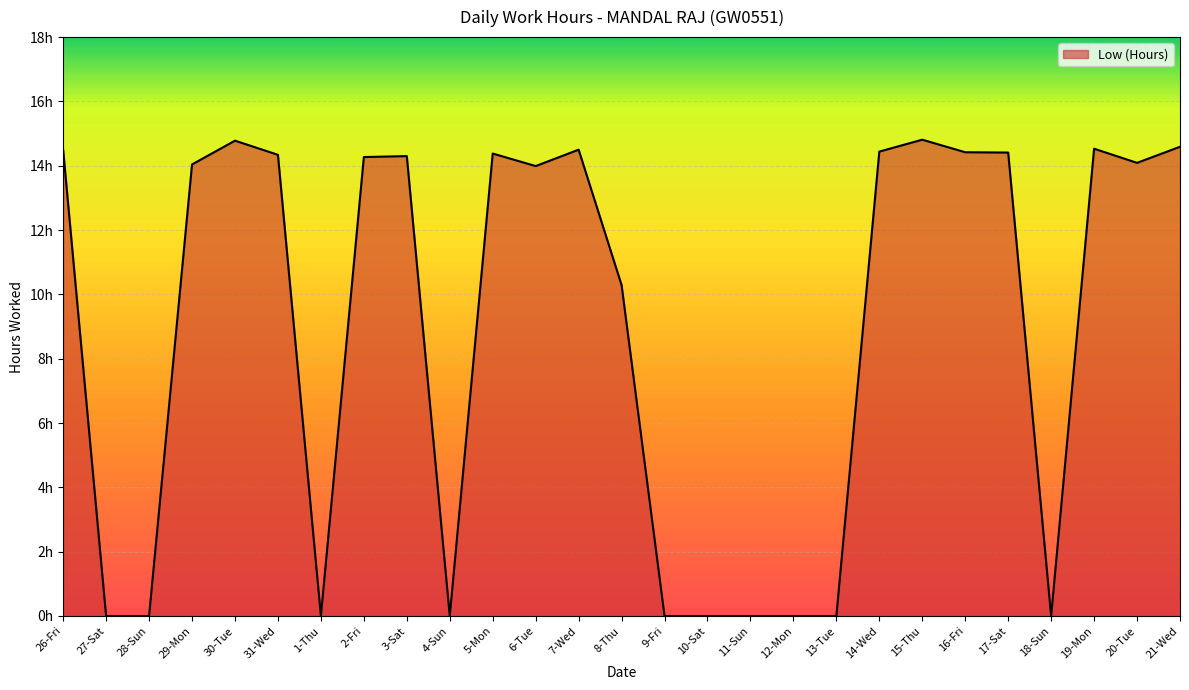

Rank the categories by value from lowest to highest.

27-Sat, 28-Sun, 1-Thu, 4-Sun, 9-Fri, 10-Sat, 11-Sun, 12-Mon, 13-Tue, 18-Sun, 8-Thu, 6-Tue, 29-Mon, 20-Tue, 2-Fri, 3-Sat, 31-Wed, 5-Mon, 17-Sat, 16-Fri, 14-Wed, 26-Fri, 7-Wed, 19-Mon, 21-Wed, 30-Tue, 15-Thu